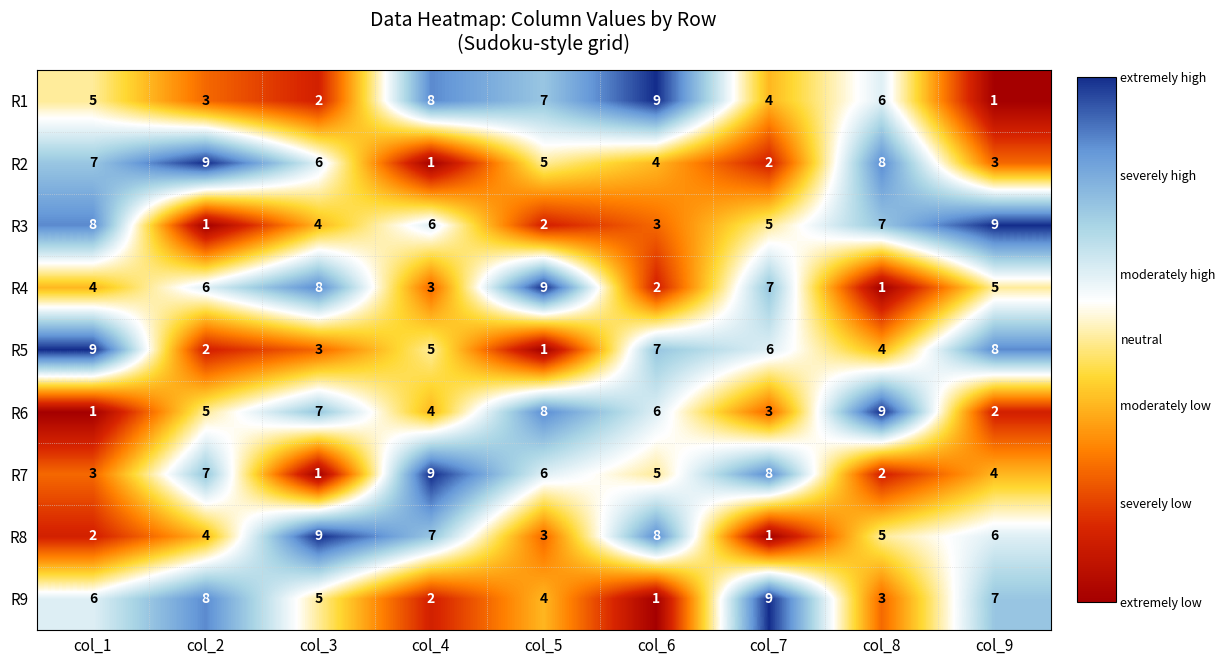

Rank the series at col_4 from lowest to highest value.

R2, R9, R4, R6, R5, R3, R8, R1, R7